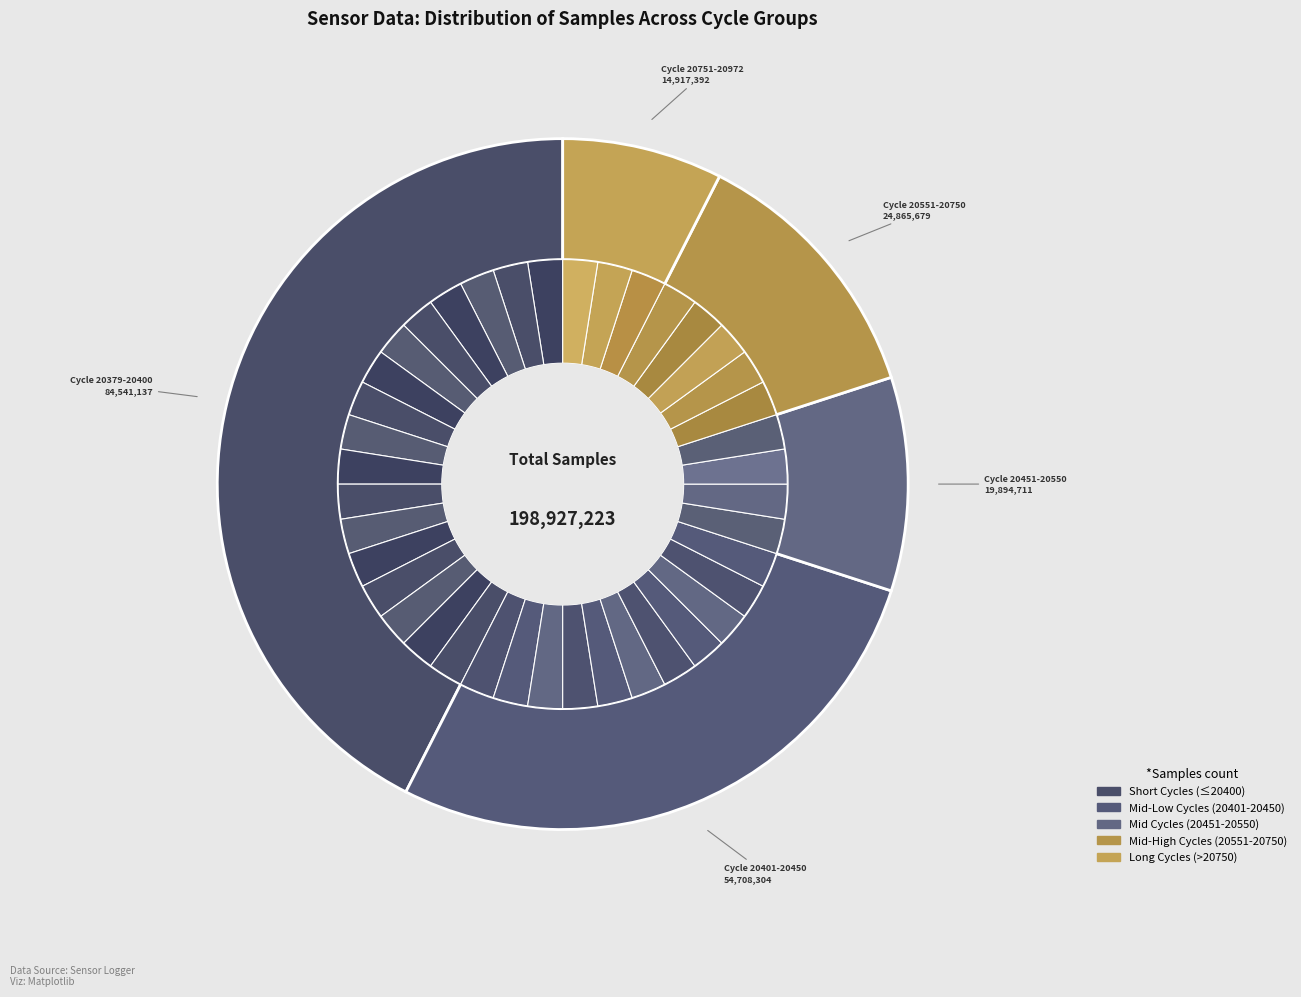

What percentage is NOT represented by 28?

97.5%